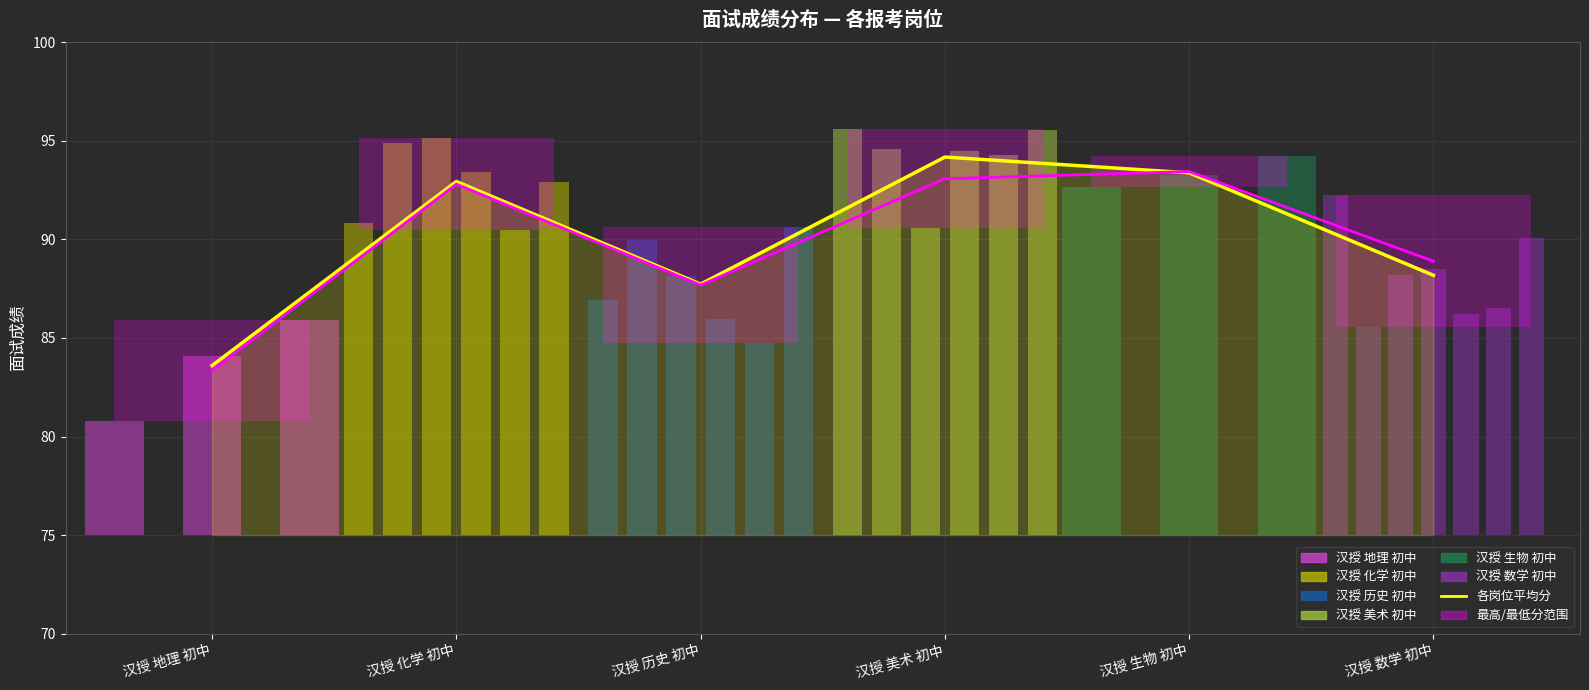

What is the spread (max minus min) of values at 汉授 化学 初中?

0.1